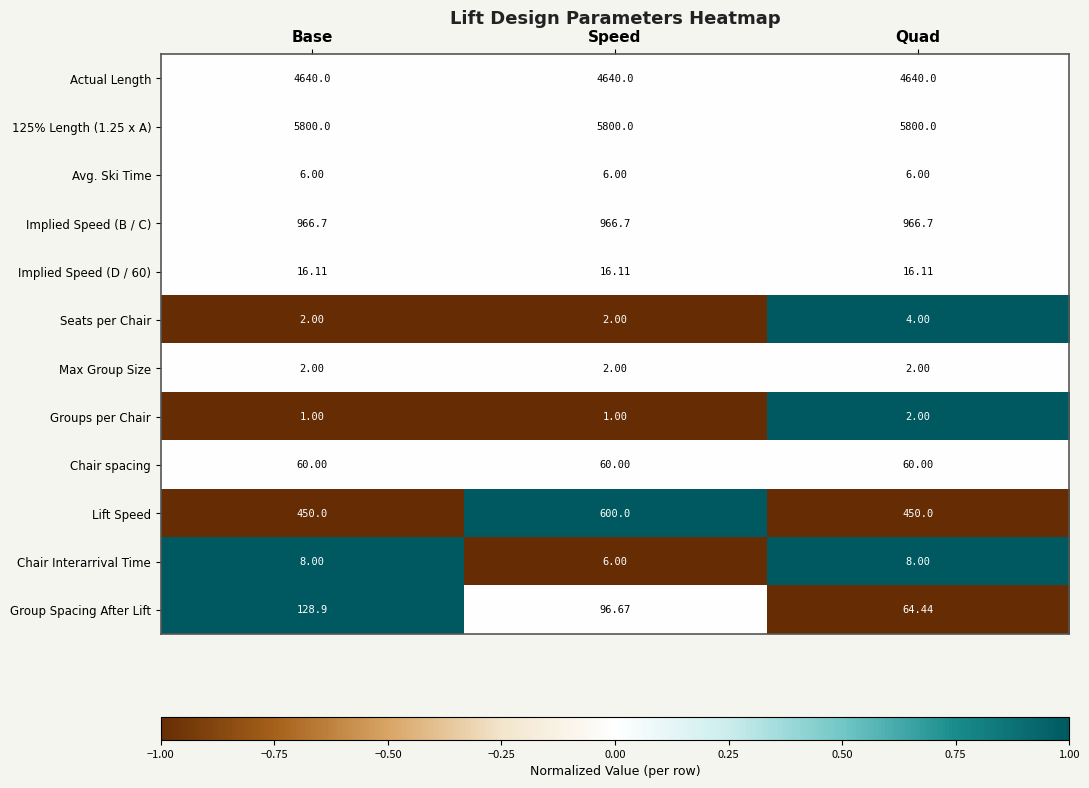

Which series has the widest spread of values?

Lift Speed